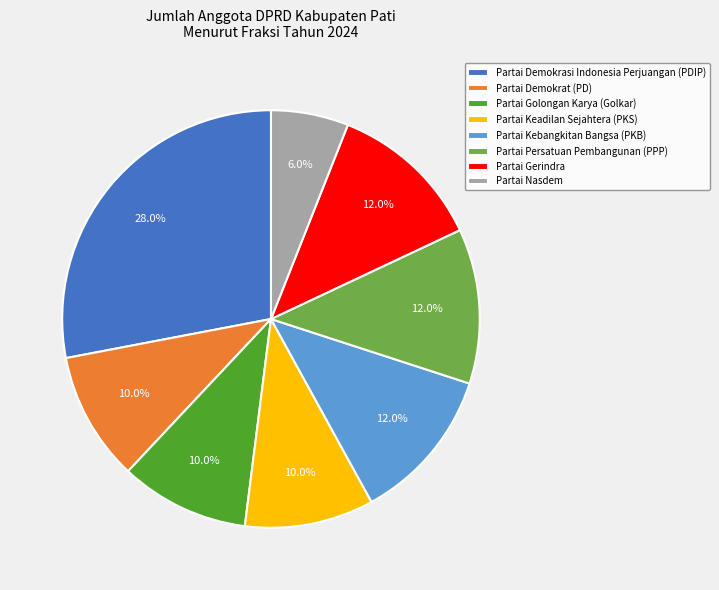

Which slice is the largest?

Partai Demokrasi Indonesia Perjuangan (PDIP)